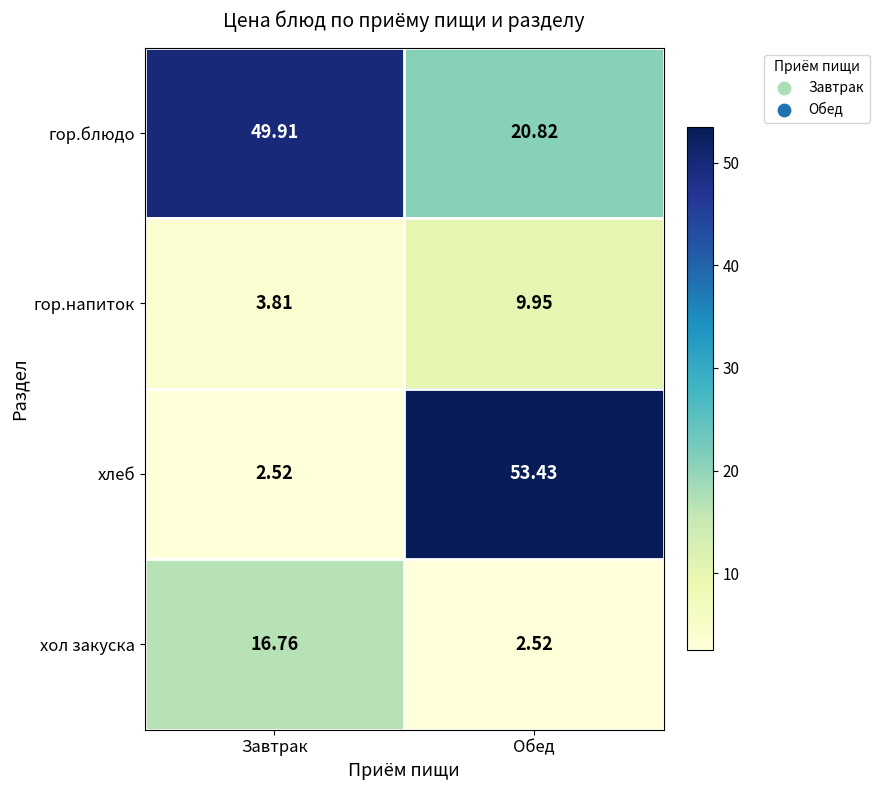

Which series has the largest total across all categories?

гор.блюдо